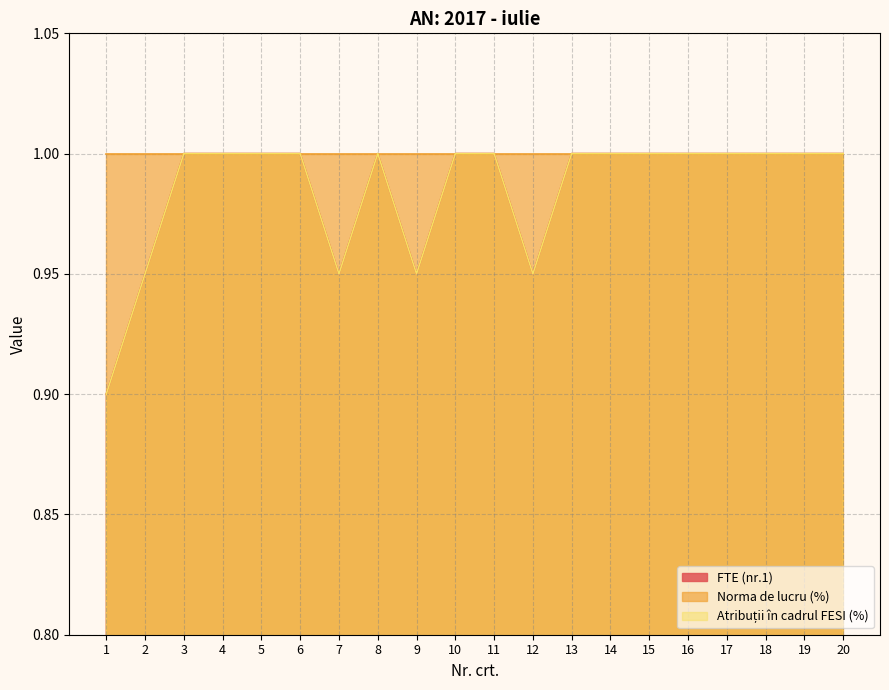

Count the number of categories in the chart.

20